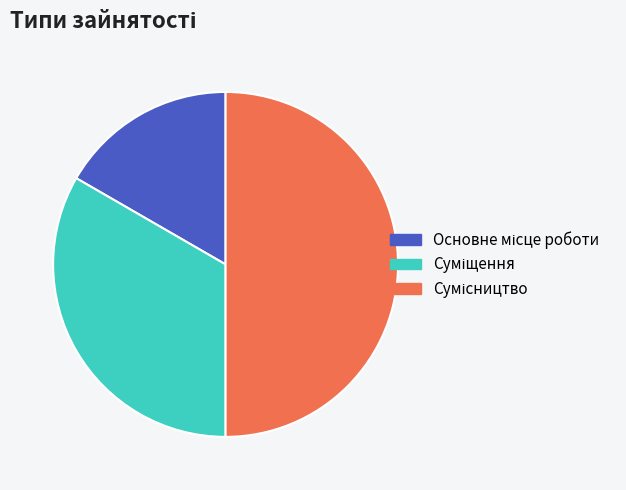

Count the number of slices in the pie.

3